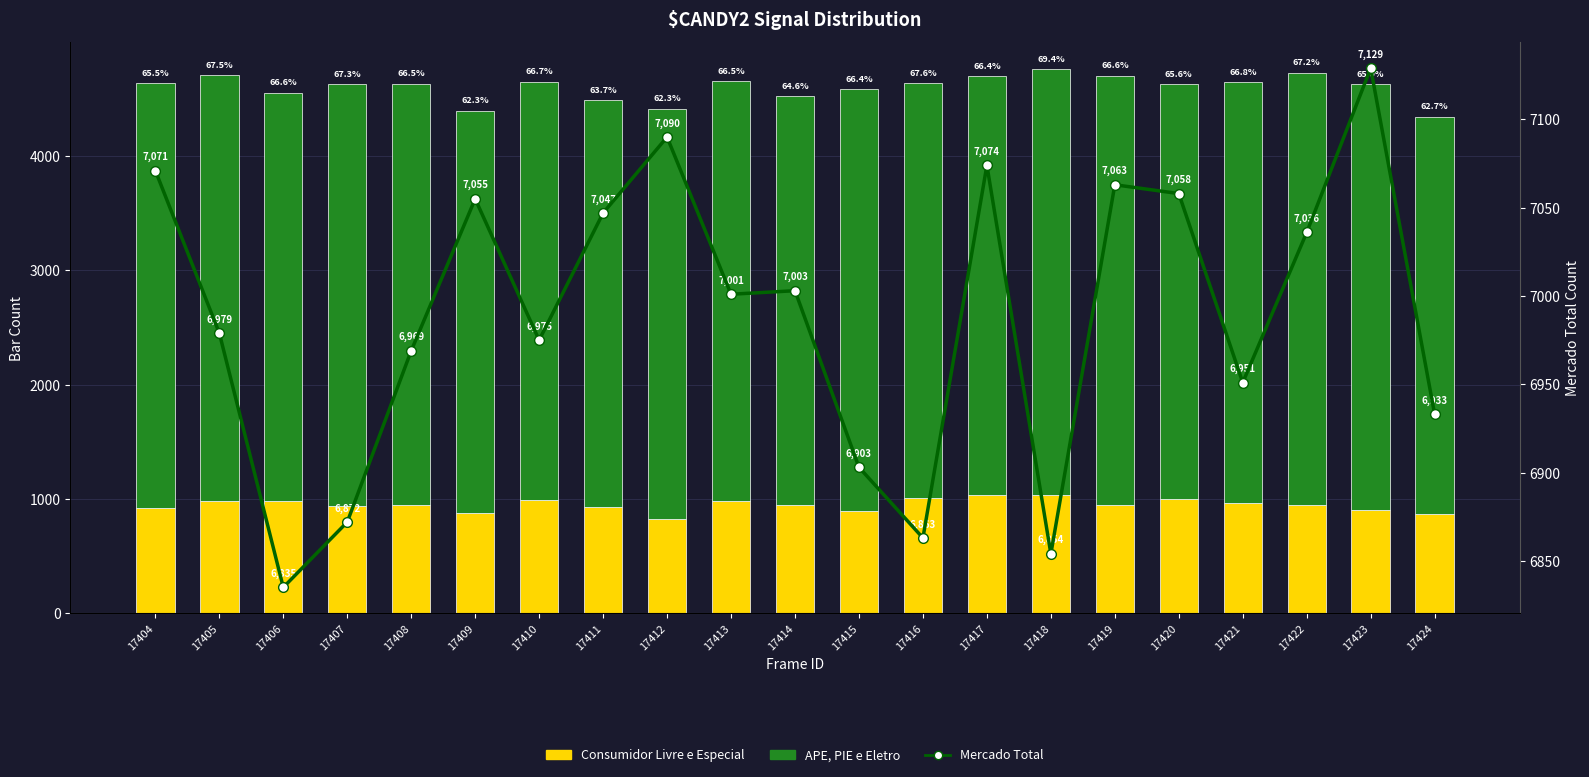

What is the maximum value for Mercado Total?

7129